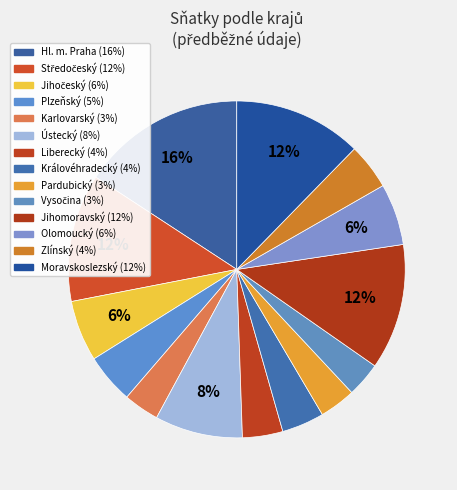

What percentage is NOT represented by Vysočina?

96.7%